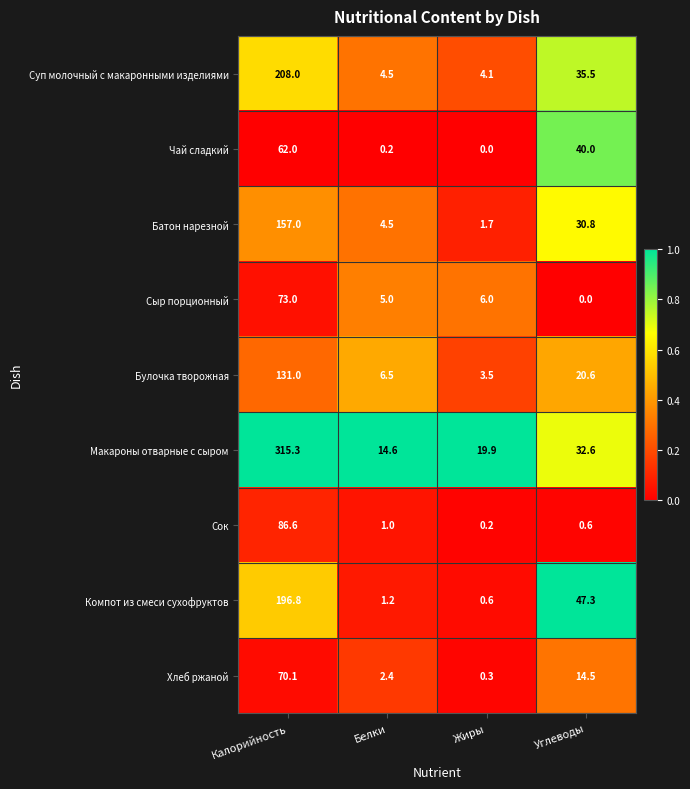

At which label does Компот из смеси сухофруктов first exceed 47?

Калорийность